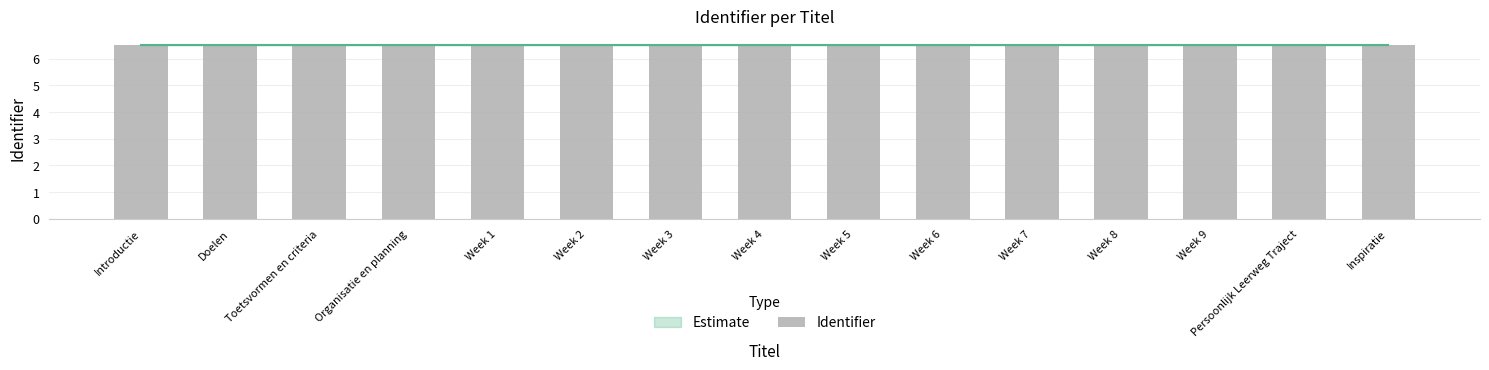

The value at Week 4 is 9.9. True or false?

False